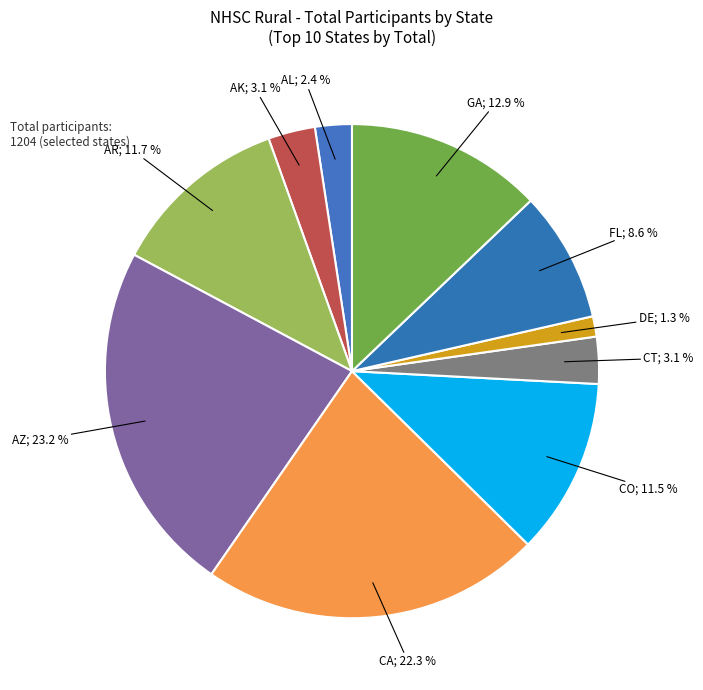

How many slices are in this pie chart?

10